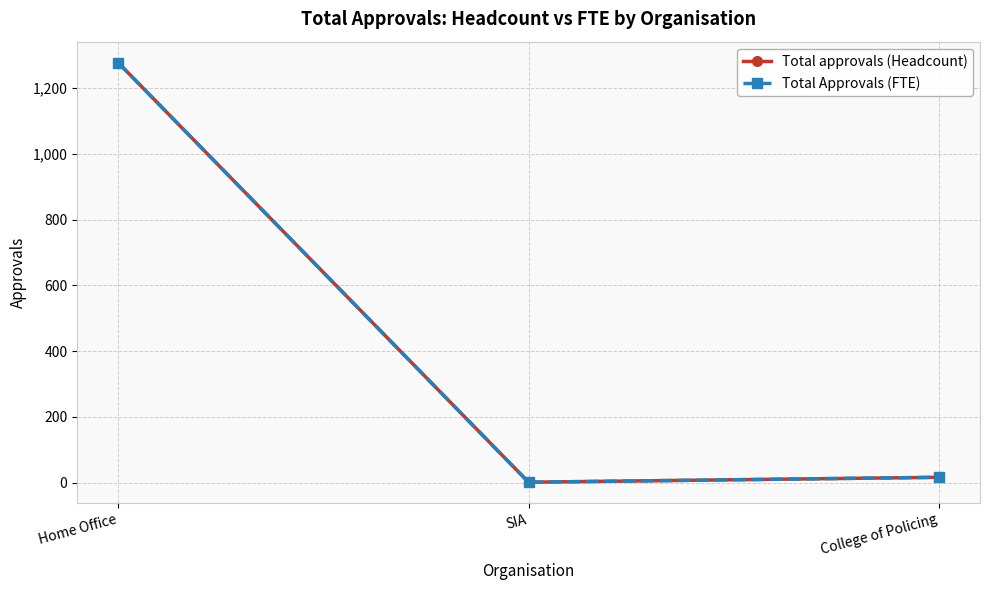

Is it true that Total Approvals (FTE) equals 2294 at Home Office?

False